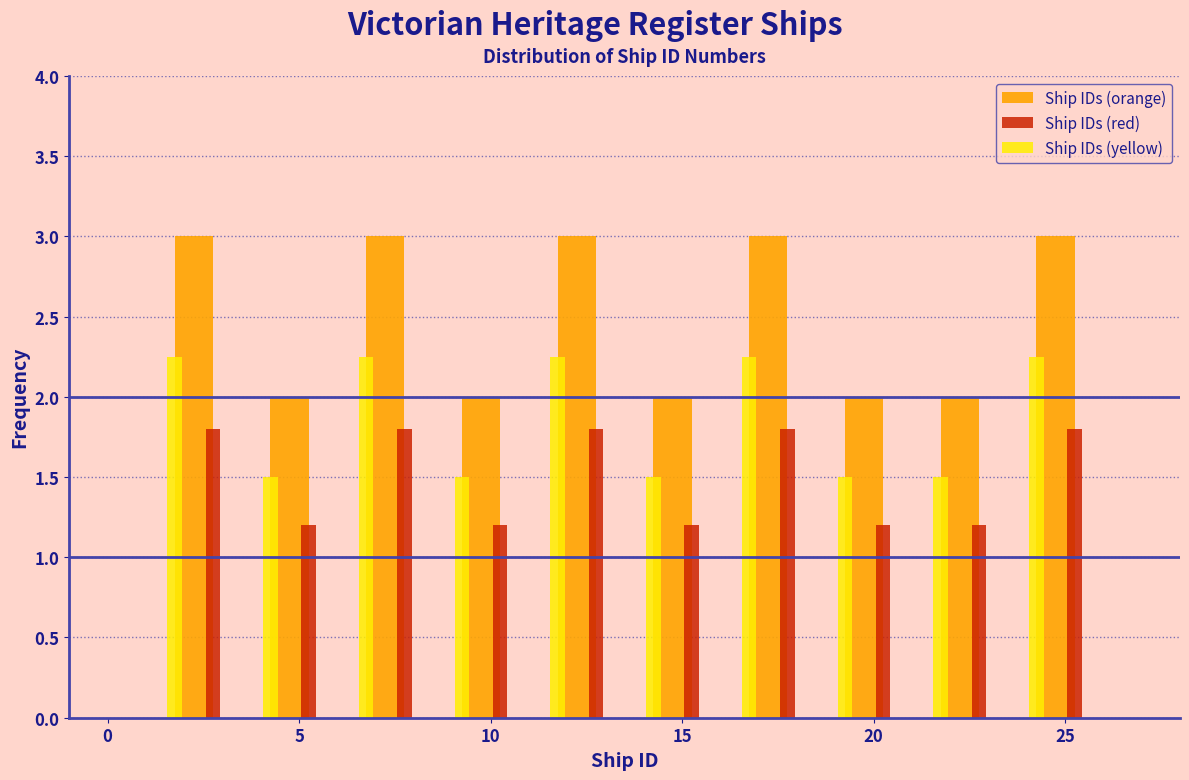

Reading left to right, list every range on the x-axis with the height of the bar of each series over it. The values are not printed on the chart, so give them approximately, as read against the axis.

1.0 to 3.5: Ship IDs (orange)=3.00	Ship IDs (red)=1.80	Ship IDs (yellow)=2.25
3.5 to 6.0: Ship IDs (orange)=2.00	Ship IDs (red)=1.20	Ship IDs (yellow)=1.50
6.0 to 8.5: Ship IDs (orange)=3.00	Ship IDs (red)=1.80	Ship IDs (yellow)=2.25
8.5 to 11.0: Ship IDs (orange)=2.00	Ship IDs (red)=1.20	Ship IDs (yellow)=1.50
11.0 to 13.5: Ship IDs (orange)=3.00	Ship IDs (red)=1.80	Ship IDs (yellow)=2.25
13.5 to 16.0: Ship IDs (orange)=2.00	Ship IDs (red)=1.20	Ship IDs (yellow)=1.50
16.0 to 18.5: Ship IDs (orange)=3.00	Ship IDs (red)=1.80	Ship IDs (yellow)=2.25
18.5 to 21.0: Ship IDs (orange)=2.00	Ship IDs (red)=1.20	Ship IDs (yellow)=1.50
21.0 to 23.5: Ship IDs (orange)=2.00	Ship IDs (red)=1.20	Ship IDs (yellow)=1.50
23.5 to 26.0: Ship IDs (orange)=3.00	Ship IDs (red)=1.80	Ship IDs (yellow)=2.25